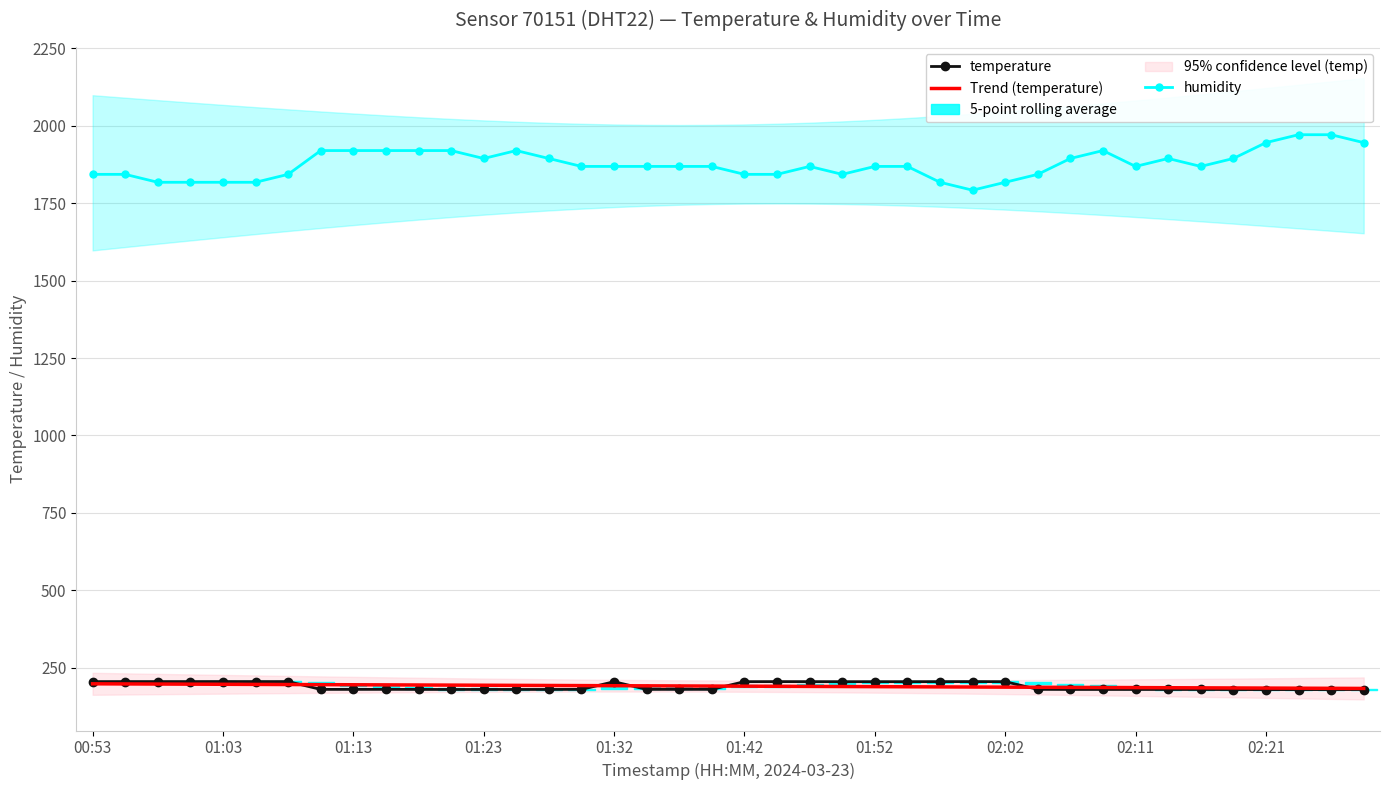

What is the average value of the temperature series?

190.5